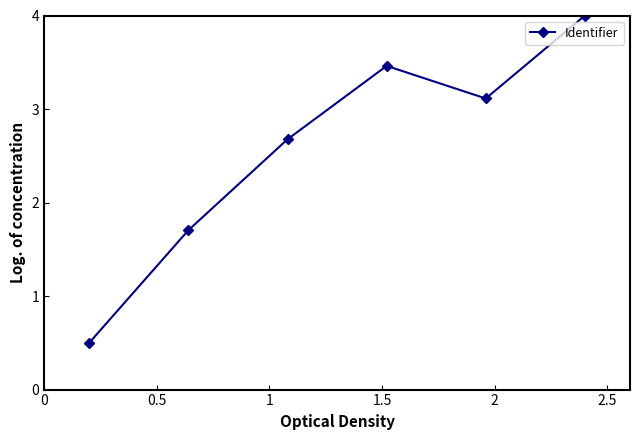

How many points are higher than both their immediate neighbors (excluding endpoints)?

1